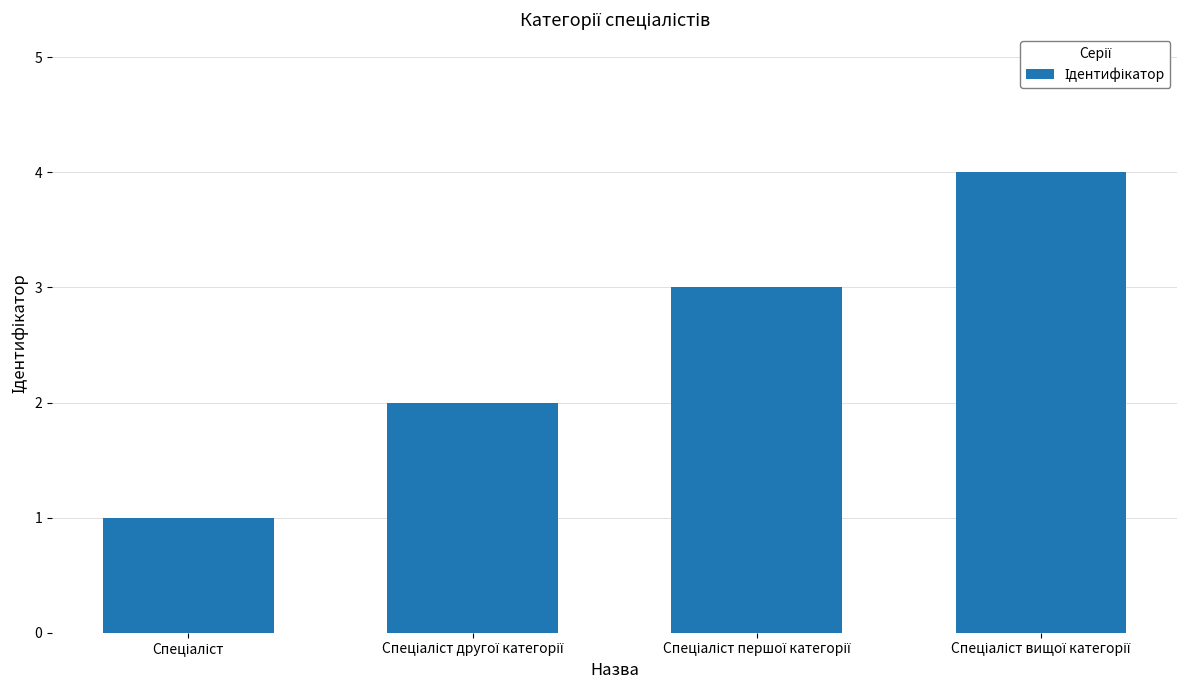

What is the difference between the maximum and minimum values?

3